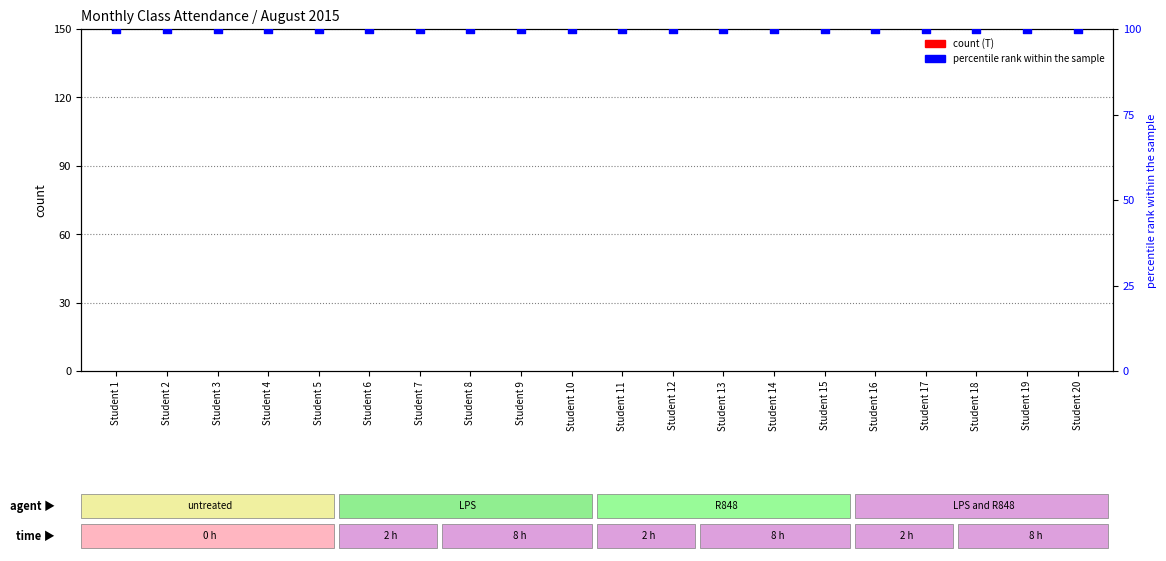

Which series reaches the maximum Y coordinate?

percentile rank within the sample